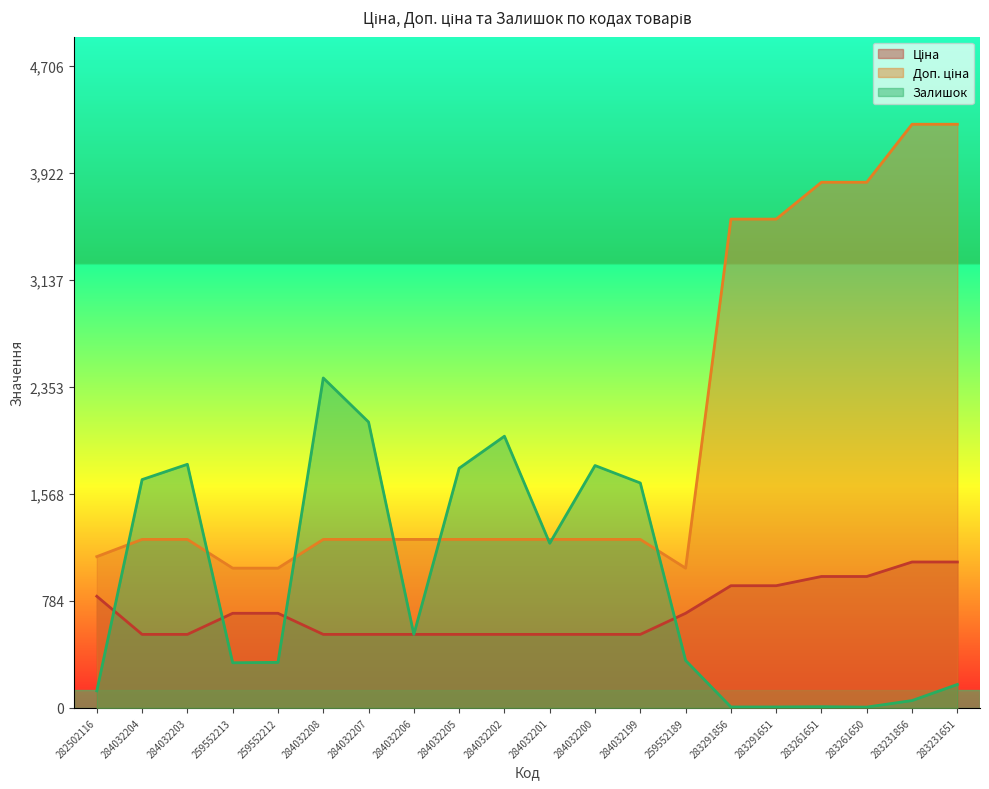

Reading left to right, what are all the values shown in this chart?

Ціна: 818.5	539.0	539.0	693.7	693.7	539.0	539.0	539.0	539.0	539.0	539.0	539.0	539.0	693.7	895.9	895.9	963.5	963.5	1069.8	1069.8
Доп. ціна: 1109.2	1235.4	1235.4	1024.6	1024.6	1235.4	1235.4	1235.4	1235.4	1235.4	1235.4	1235.4	1235.4	1024.6	3583.6	3583.6	3854.0	3854.0	4279.1	4279.1
Залишок: 125.0	1674.0	1786.0	331.0	334.0	2419.0	2096.0	539.0	1757.0	1992.0	1207.0	1777.0	1649.0	348.0	7.0	7.0	9.0	6.0	54.0	172.0